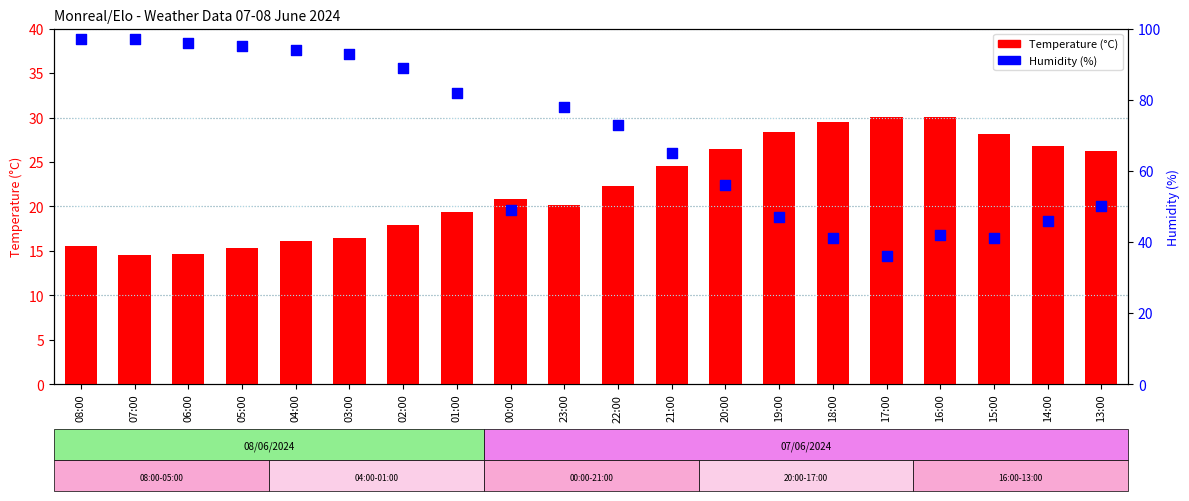

Which series contains the lowest Y value?

Temperature (°C)